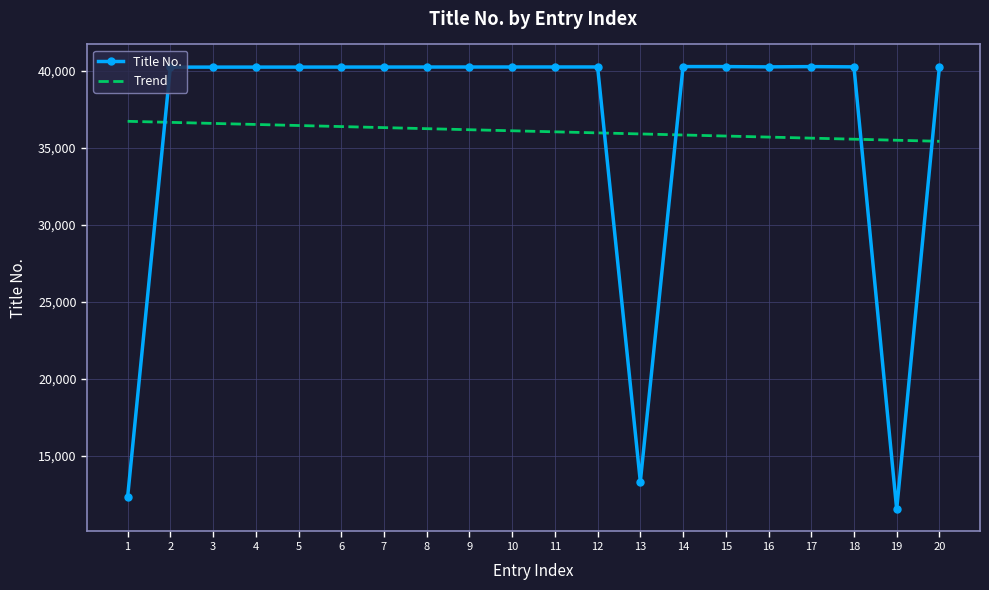

What is the difference between the highest and lowest values at 17?

4647.7